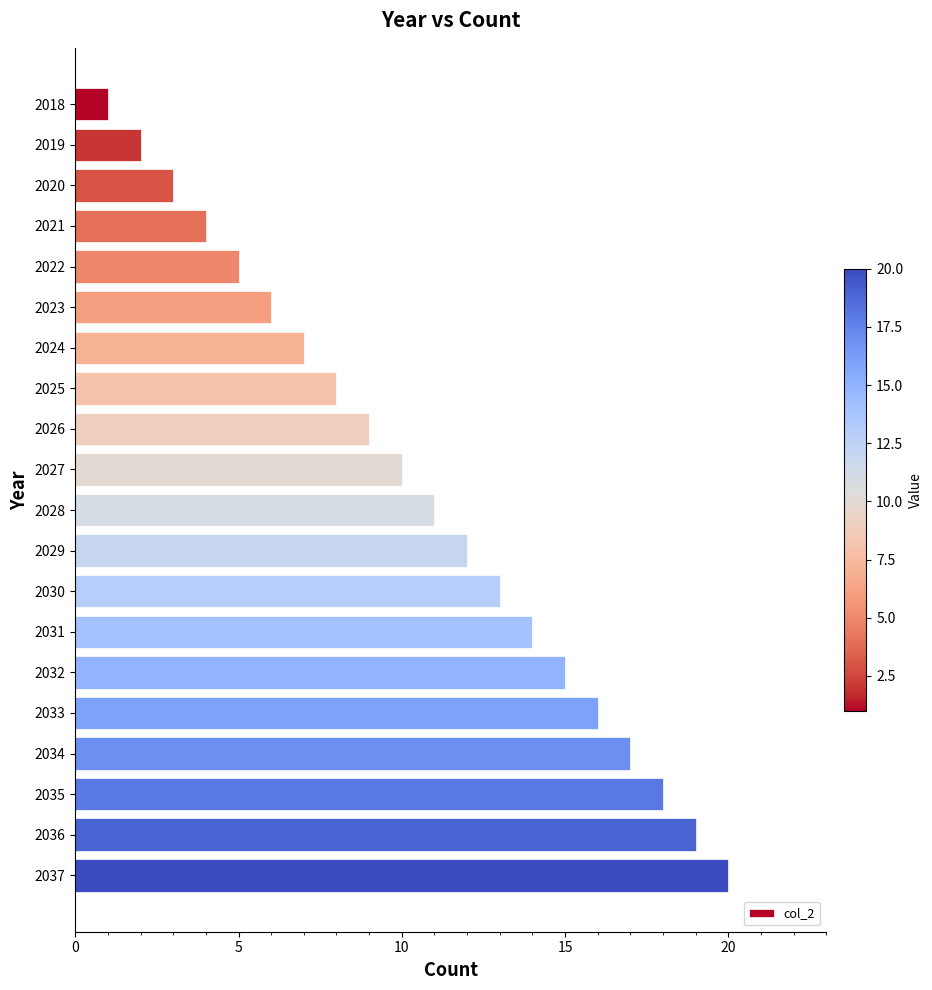

What is the ratio of the value at 2026 to the value at 2036?

0.5